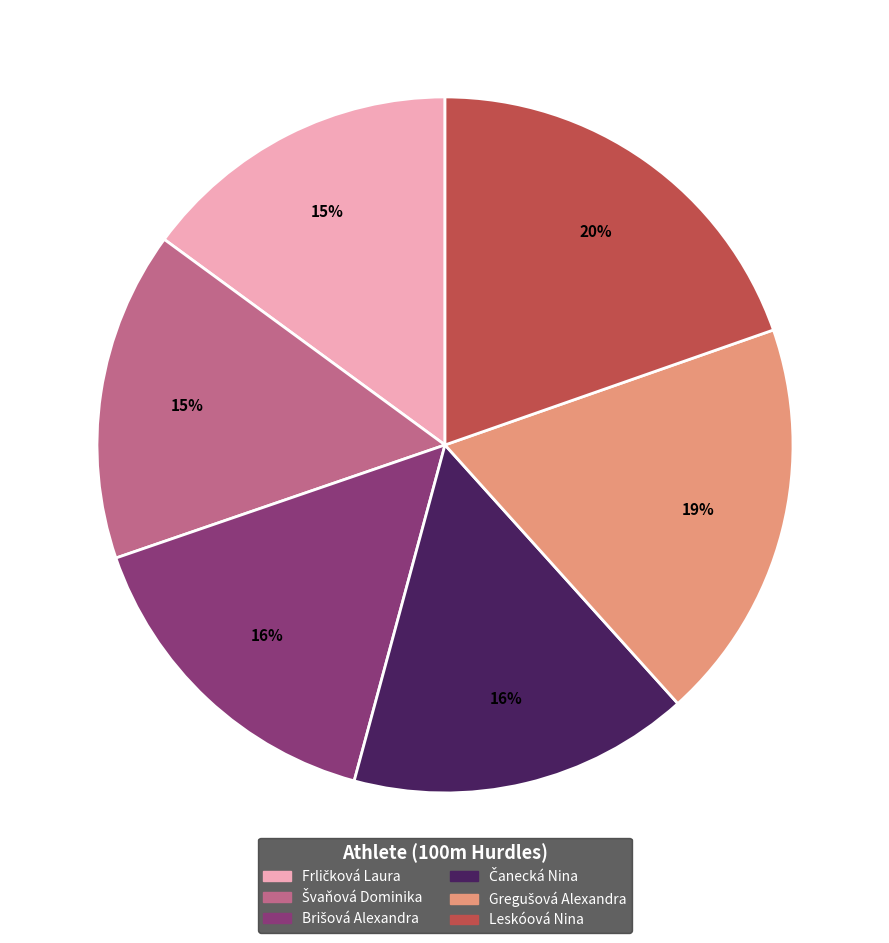

The Leskóová Nina slice represents 8% of the pie. True or false?

False